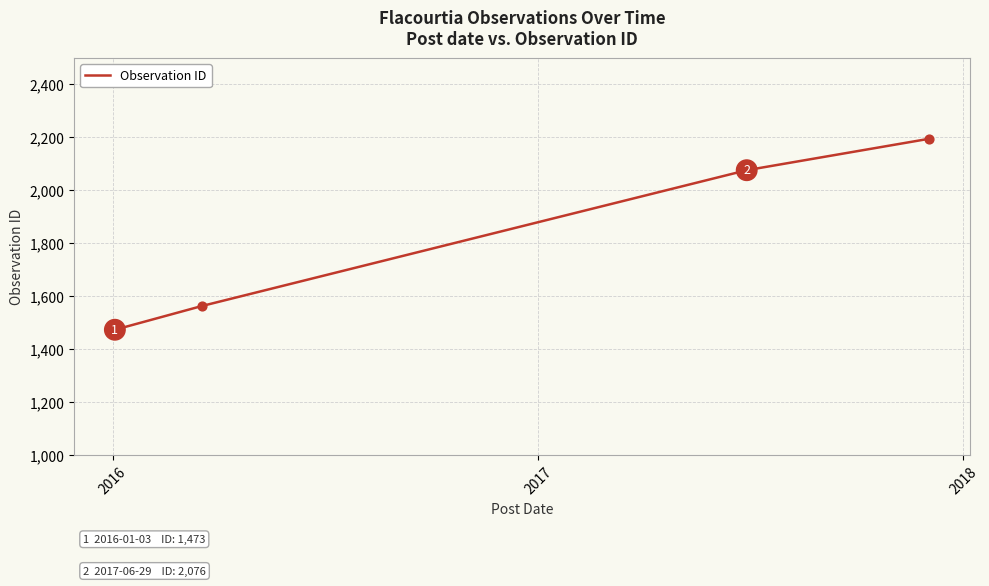

True or false: there are more than 1 points higher than both neighbors.

False